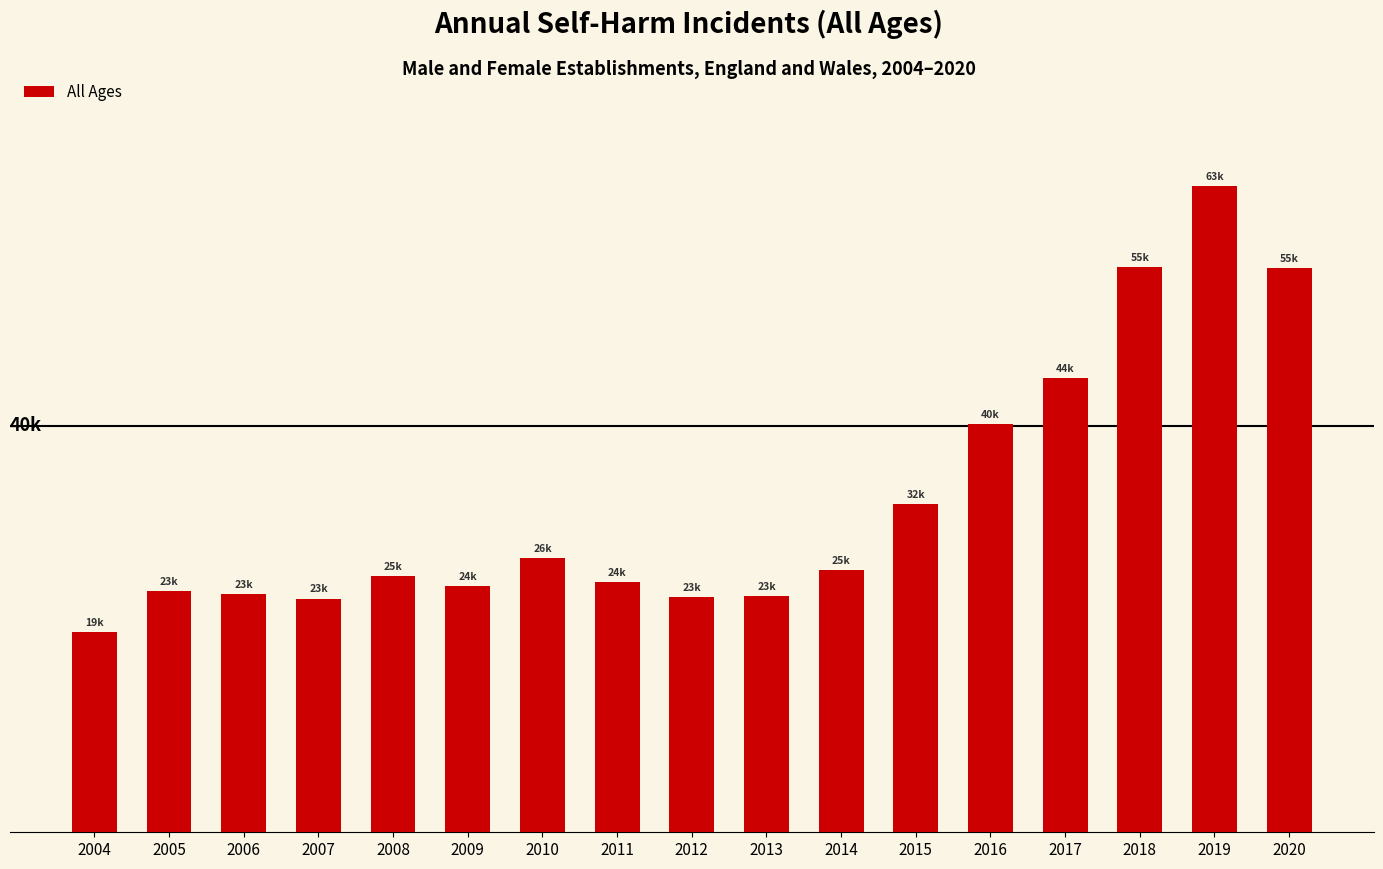

Reading left to right, transcribe all the data shown in this chart.

19702	23781	23400	23000	25234	24184	26979	24647	23158	23230	25843	32313	40160	44651	55615	63622	55542